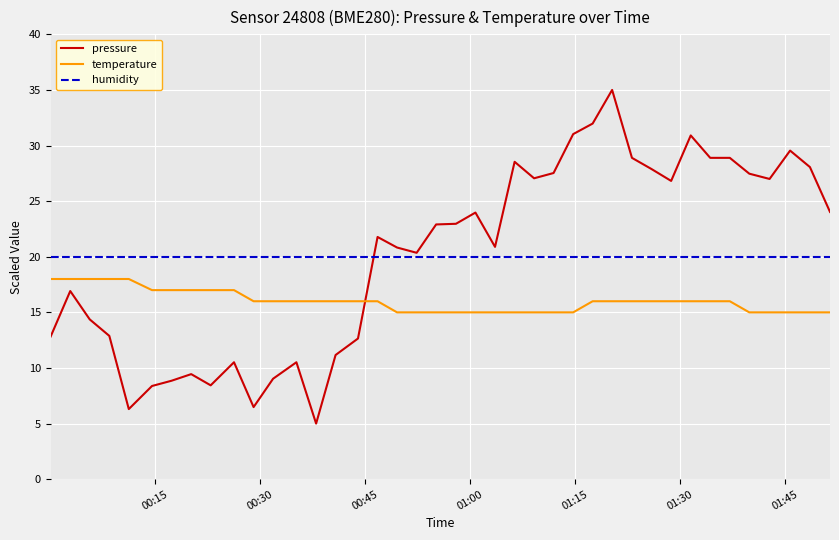

Which series has the largest range (max minus min)?

pressure